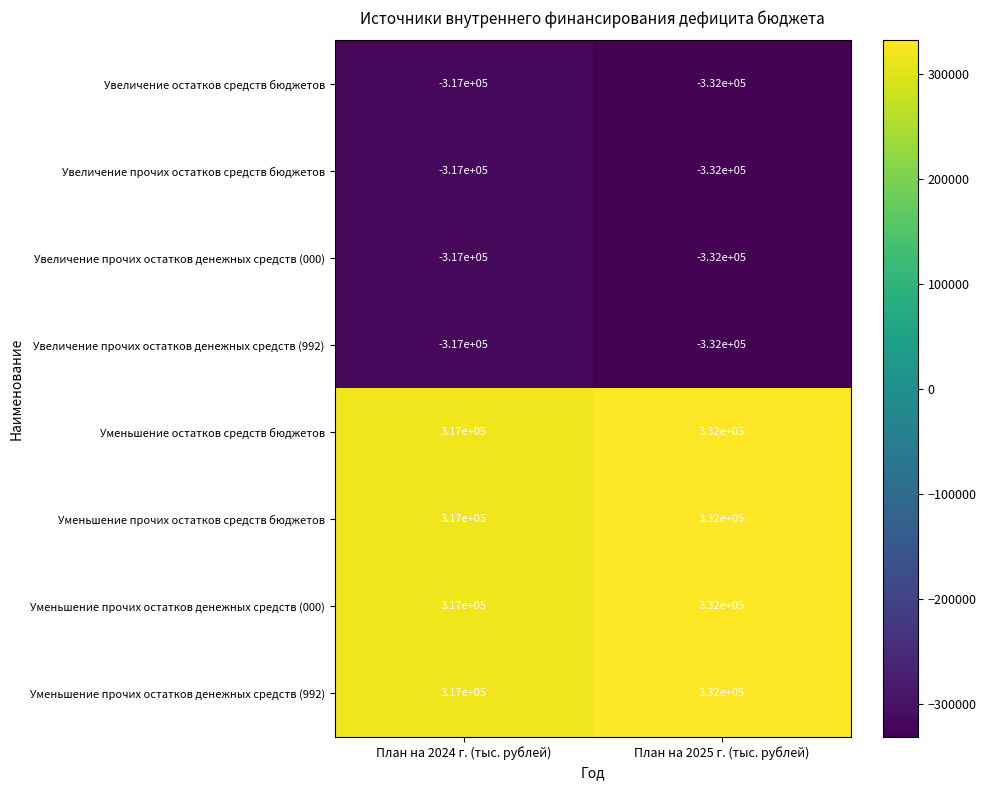

The value of Увеличение остатков средств бюджетов at План на 2024 г. (тыс. рублей) is -117162. True or false?

False